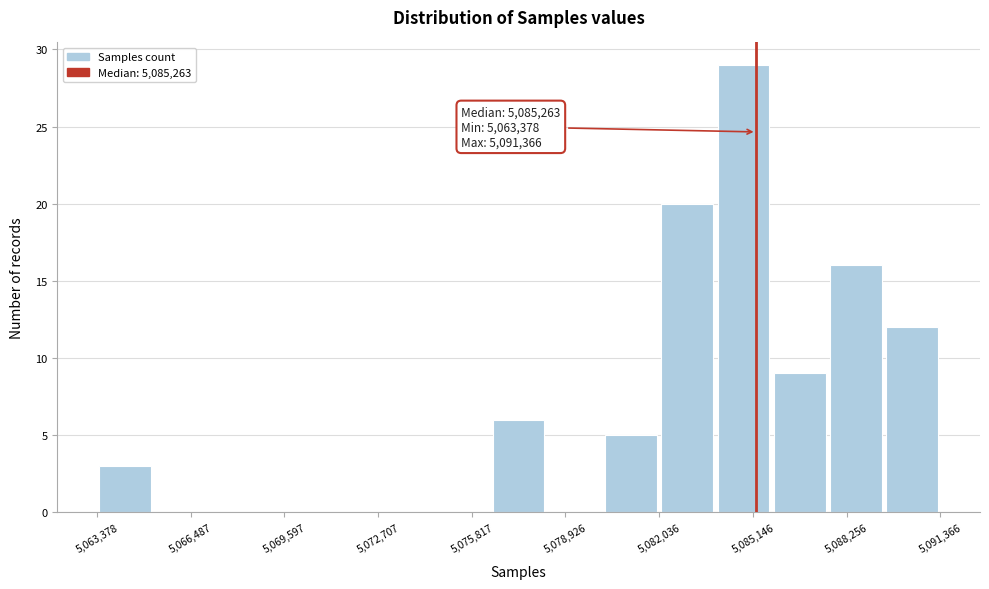

Around what value on the x-axis is the tallest bar? Give the approximate position of its centre, as read against the axis.

5085000